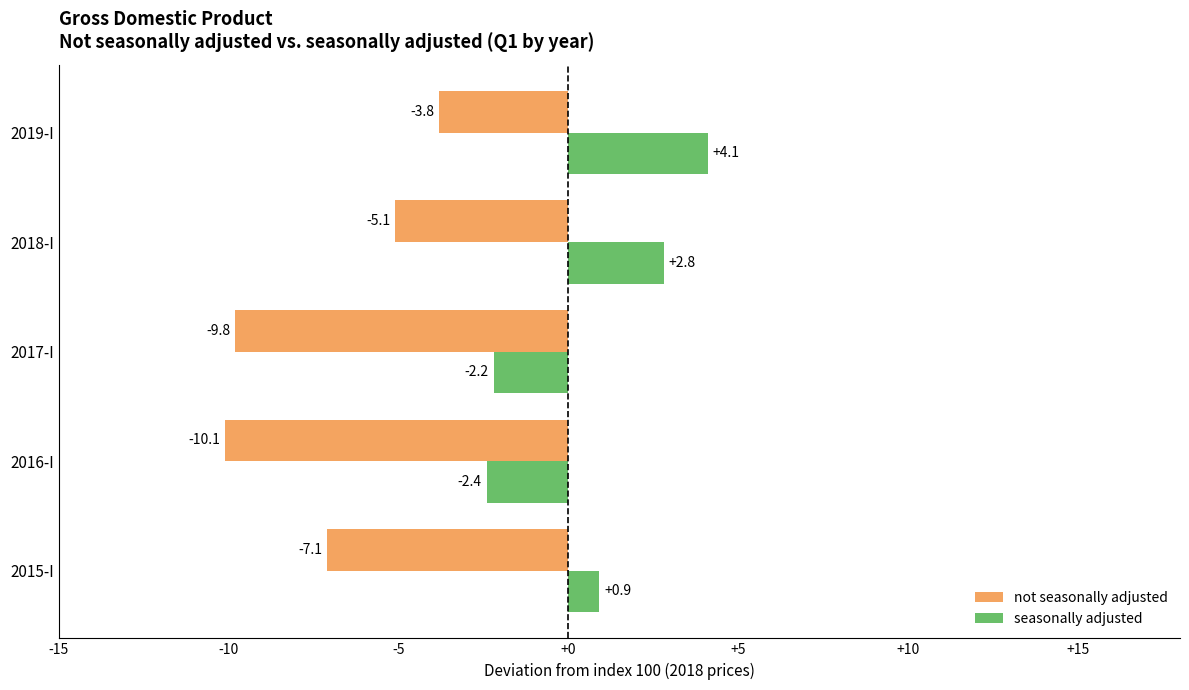

How many data points in not seasonally adjusted are above -7?

2